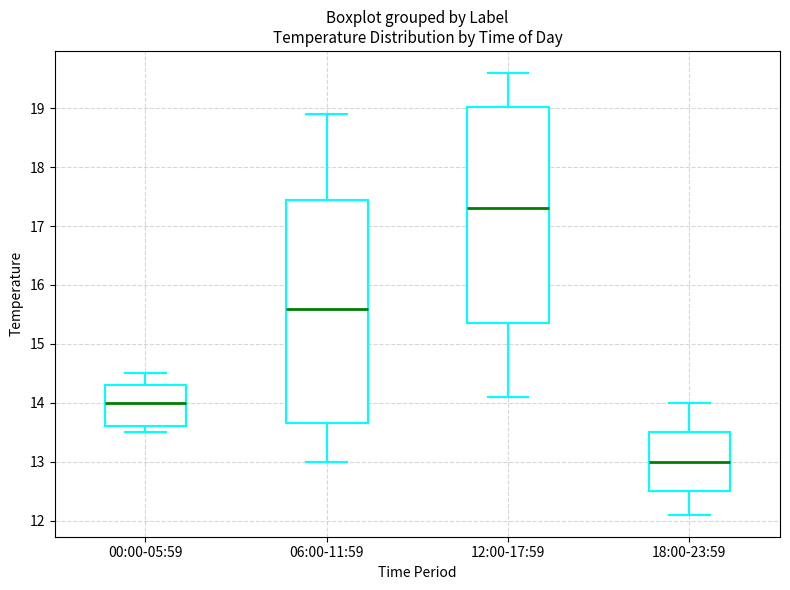

Where does the median line of the box for 12:00-17:59 sit on the y-axis? The values are not printed on the chart, so give them approximately, as read against the axis.

17.3